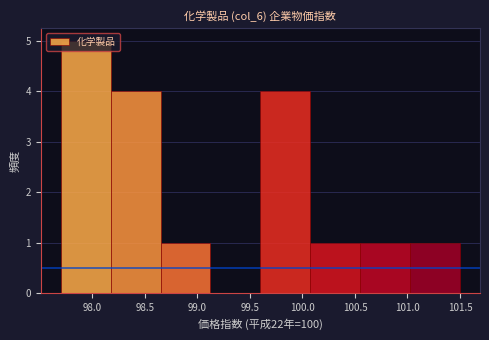

Reading left to right, list every bar in this chart as the range it spans on the x-axis followed by its height. Neither the bar edges nor the heights are printed on the chart, so give them approximately, as read against the axes.

97.700 to 98.175: 5
98.175 to 98.650: 4
98.650 to 99.125: 1
99.125 to 99.600: 0
99.600 to 100.075: 4
100.075 to 100.550: 1
100.550 to 101.025: 1
101.025 to 101.500: 1